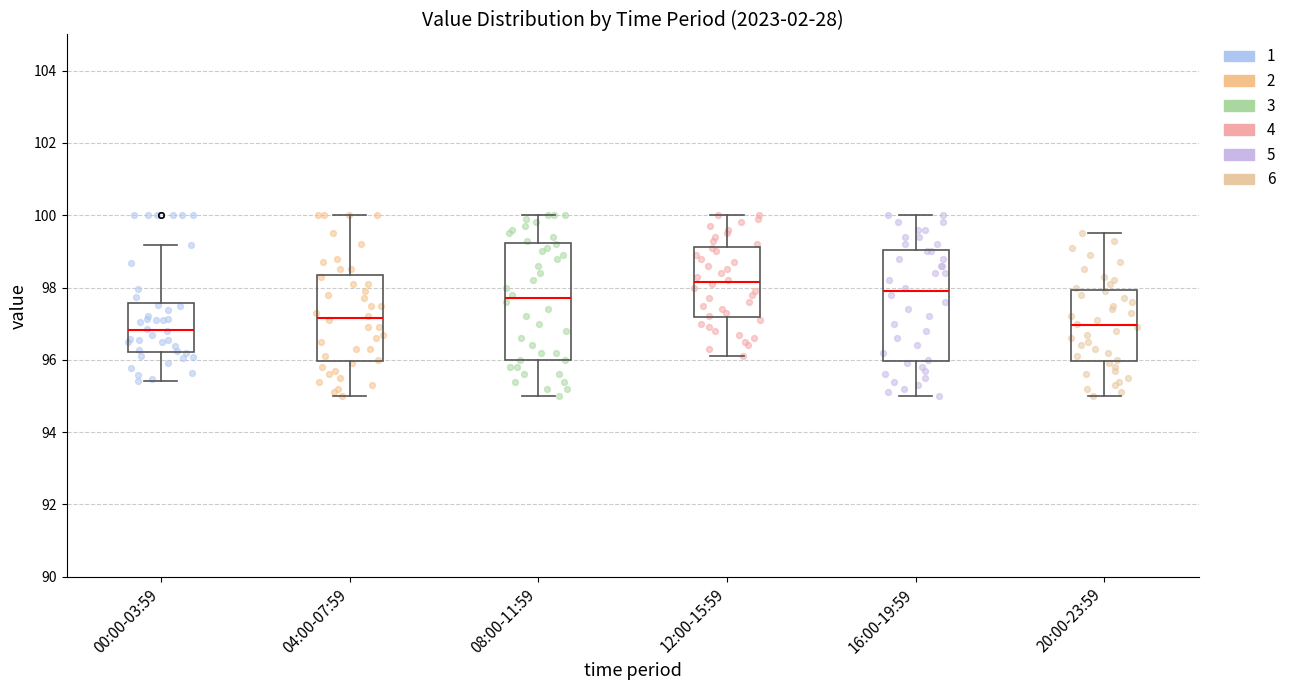

Reading left to right, read every box against the y-axis: the position of its median line, the range the box covers, and the ends of its whiskers. The values are not printed on the chart, so give them approximately, as read against the axis.

00:00-03:59: median 96.8, box 96.2 to 97.6, whiskers 95.4 to 99.2
04:00-07:59: median 97.2, box 96.0 to 98.4, whiskers 95.0 to 100.0
08:00-11:59: median 97.8, box 96.0 to 99.2, whiskers 95.0 to 100.0
12:00-15:59: median 98.2, box 97.2 to 99.2, whiskers 96.2 to 100.0
16:00-19:59: median 98.0, box 96.0 to 99.0, whiskers 95.0 to 100.0
20:00-23:59: median 97.0, box 96.0 to 98.0, whiskers 95.0 to 99.6